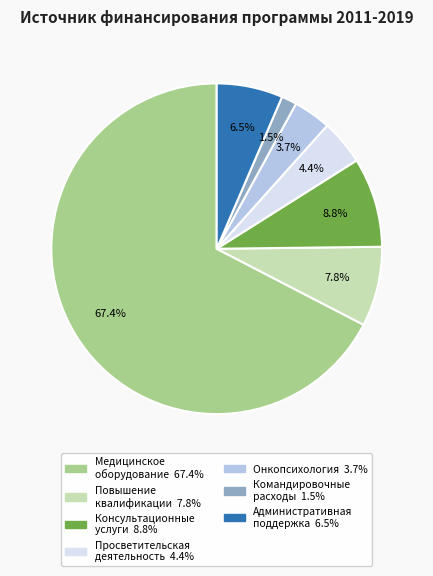

Is there a majority slice in this chart?

Yes